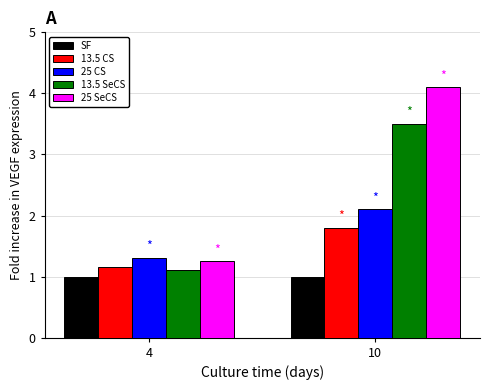

What is the sum of all 13.5 CS values?

3.0